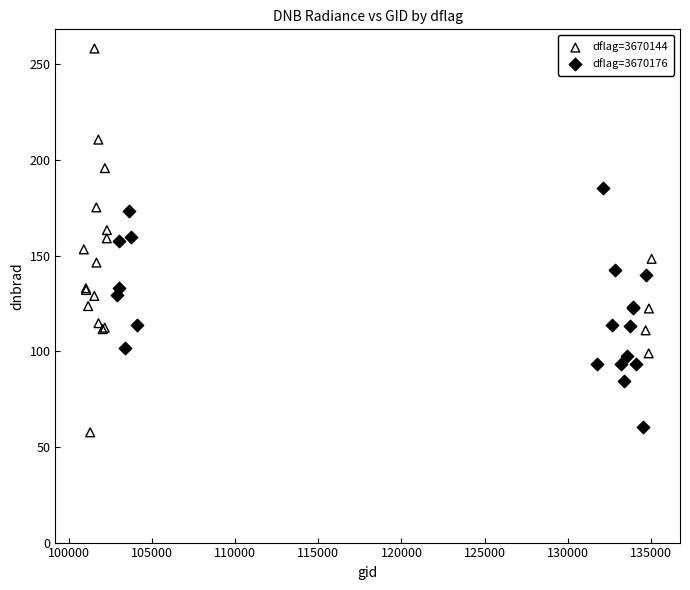

Which series contains the lowest Y value?

dflag=3670144